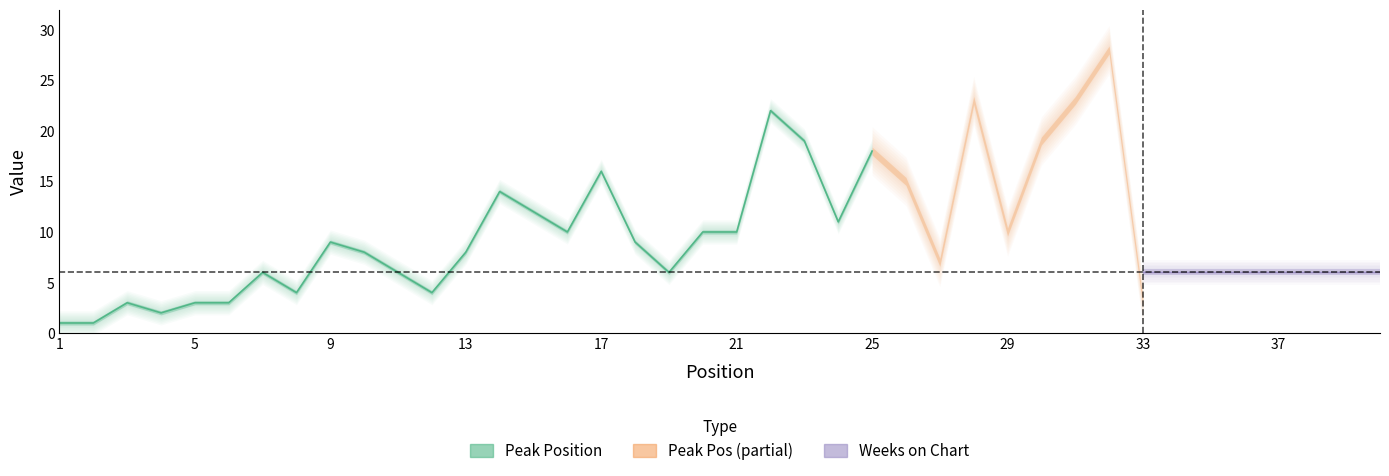

What is the value of the Peak Position point at the 35th from the left?

14